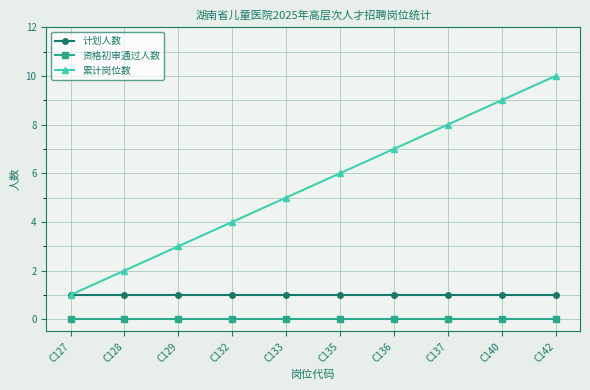

What value does the 累计岗位数 series have at C133?

5